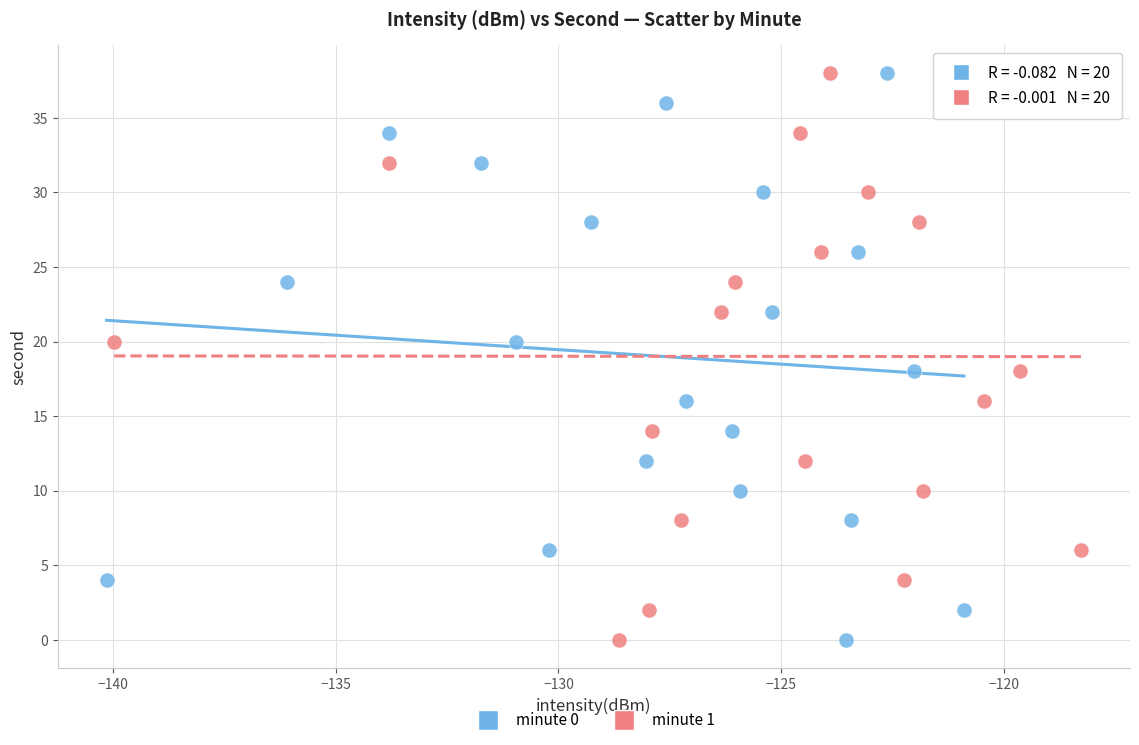

What are all the series names shown in the legend?

minute 0, minute 1